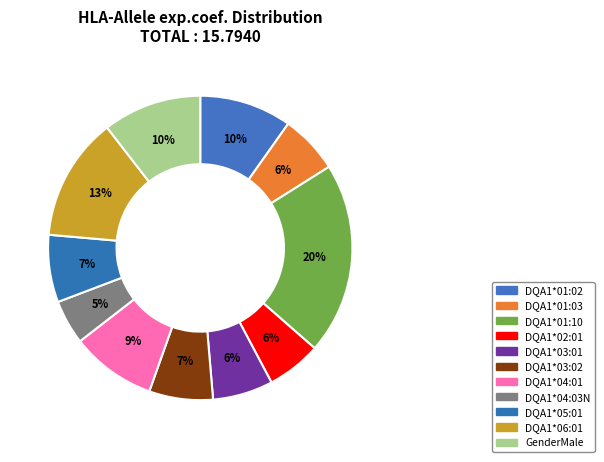

Rank the categories by value from highest to lowest.

DQA1*01:10, DQA1*06:01, GenderMale, DQA1*01:02, DQA1*04:01, DQA1*05:01, DQA1*03:02, DQA1*03:01, DQA1*01:03, DQA1*02:01, DQA1*04:03N